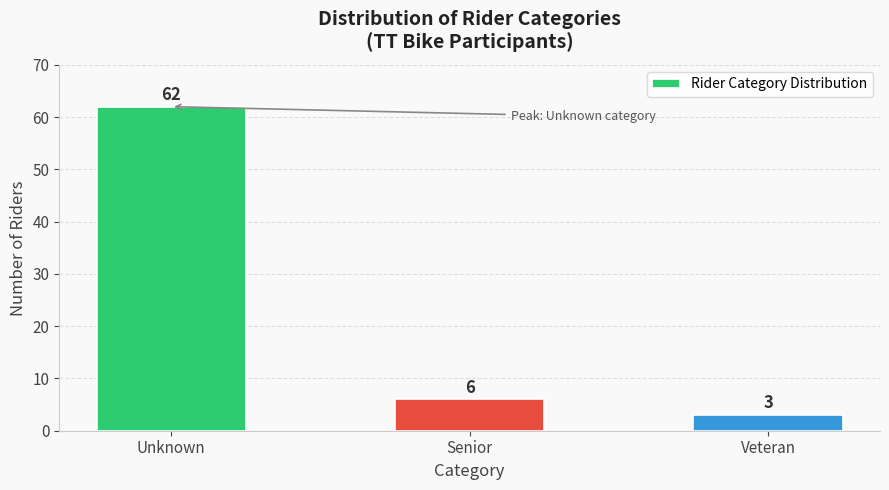

Reading left to right, list all the values displayed in this chart.

Unknown=62	Senior=6	Veteran=3